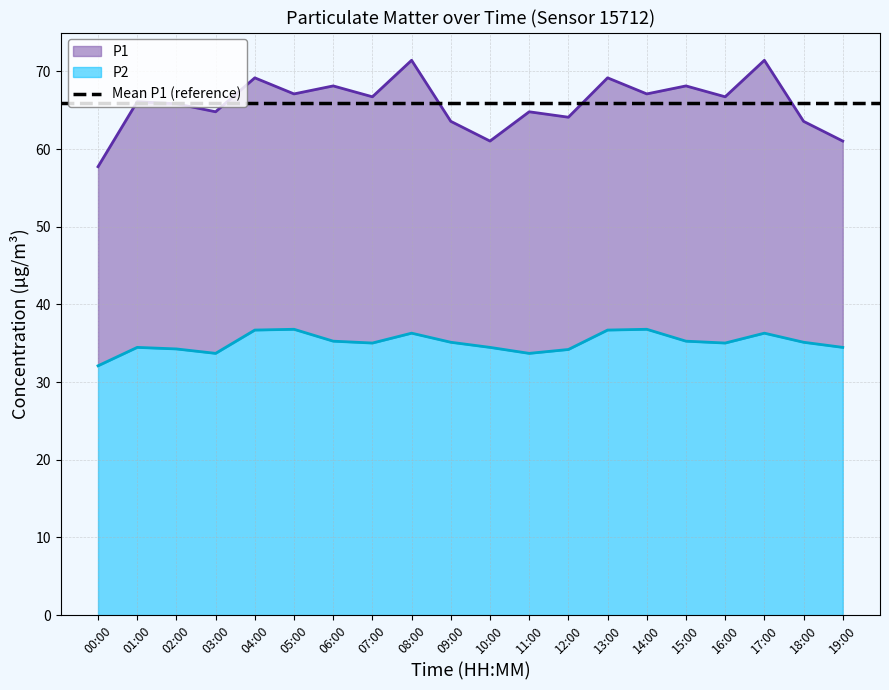

What value does the P2 series have at 12:00?

34.2